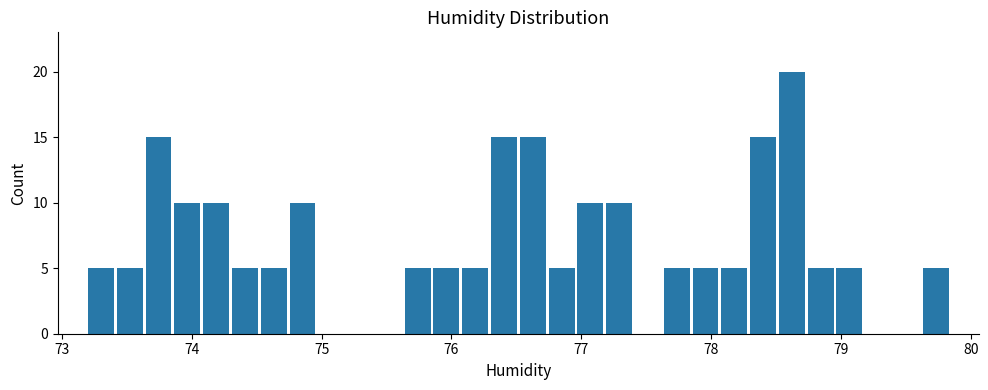

Around what value on the x-axis is the tallest bar? Give the approximate position of its centre, as read against the axis.

78.6